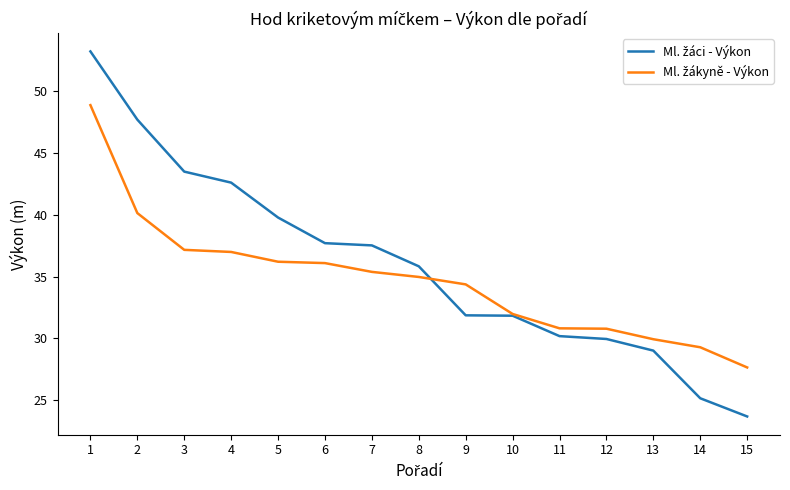

What is the smallest value displayed?

23.7